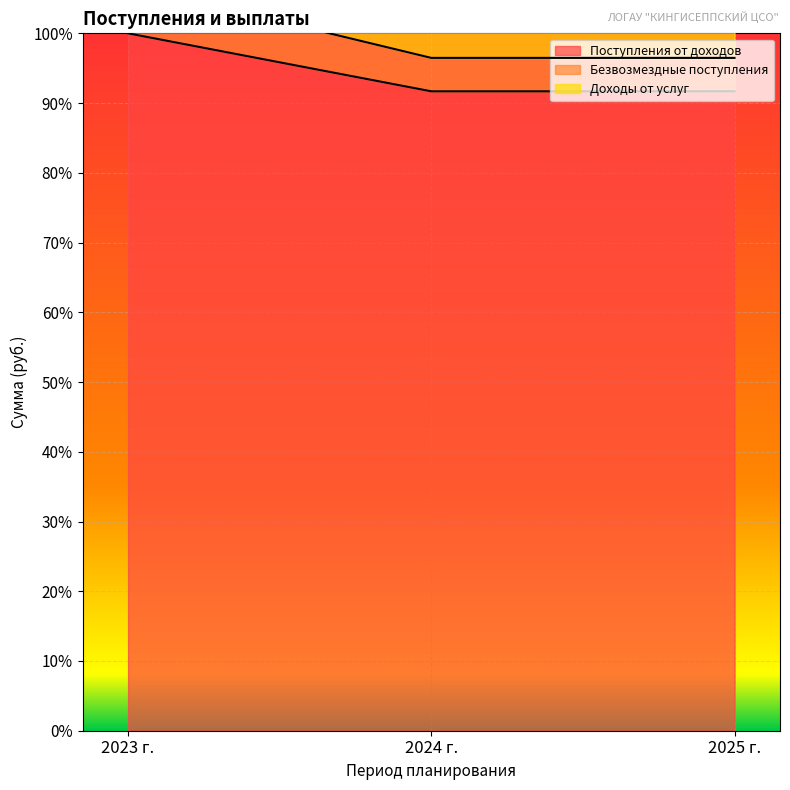

Is it true that Поступления от доходов equals 91.7 at 2025 г.?

True